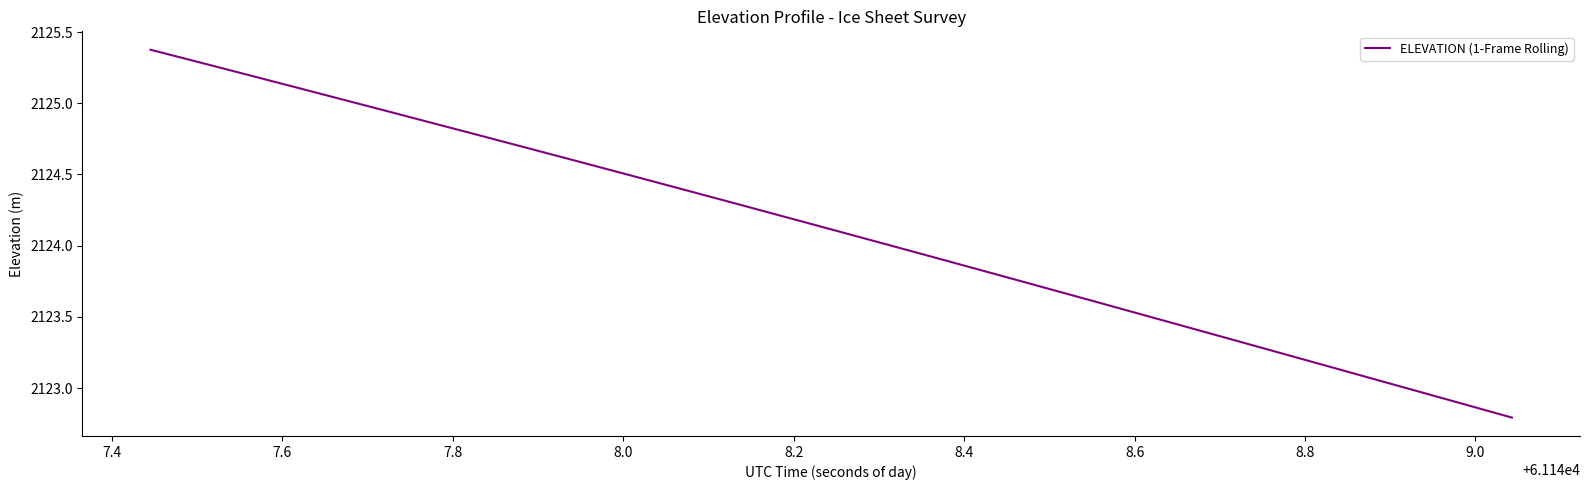

What is the maximum value shown in the chart?

2125.4